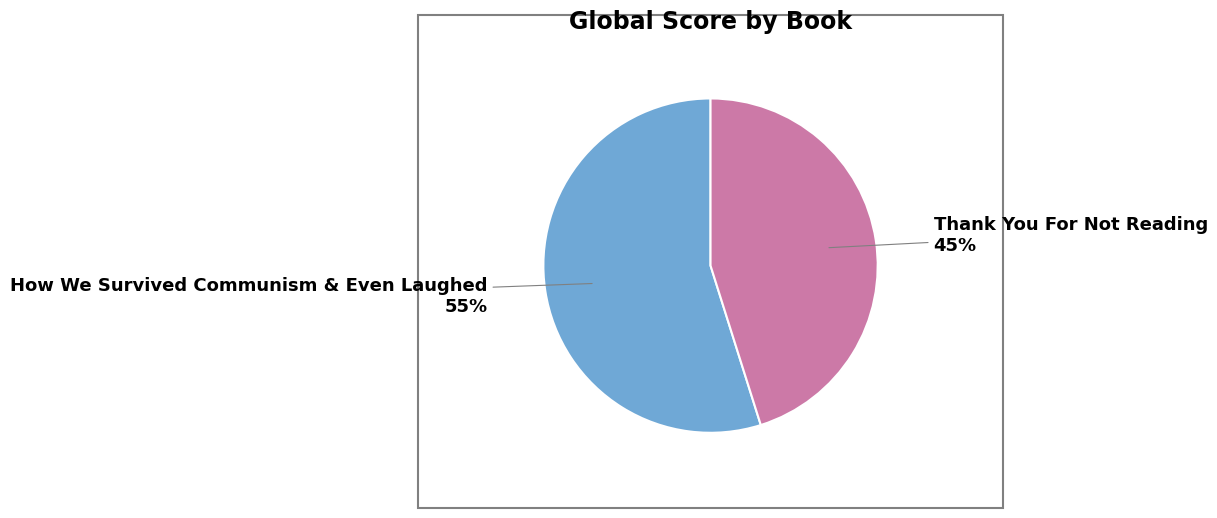

To the nearest percent, what percentage of the pie is Thank You For Not Reading?

45%